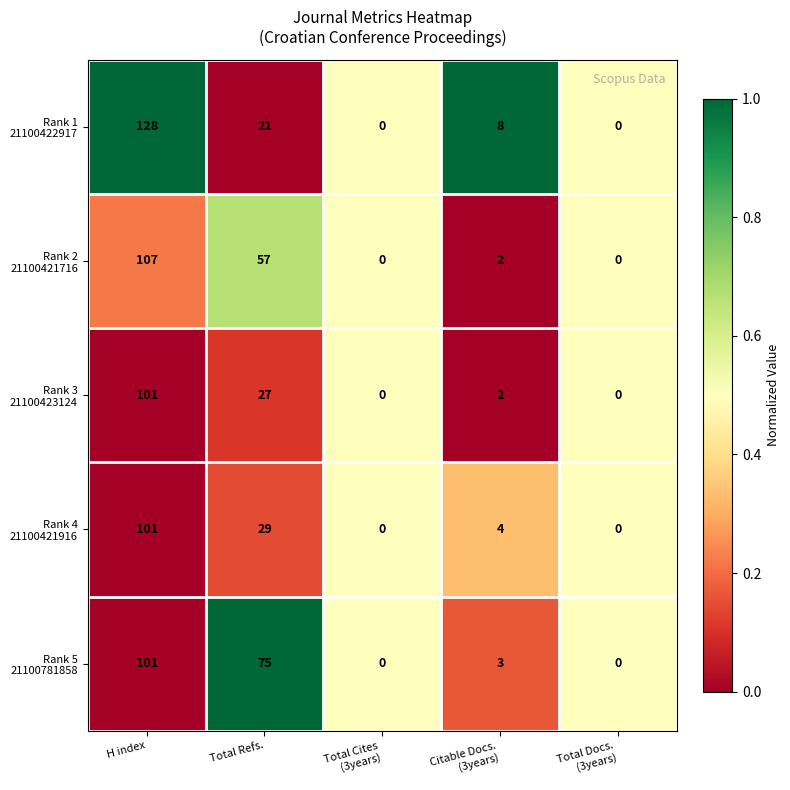

What is the greatest value displayed?

128